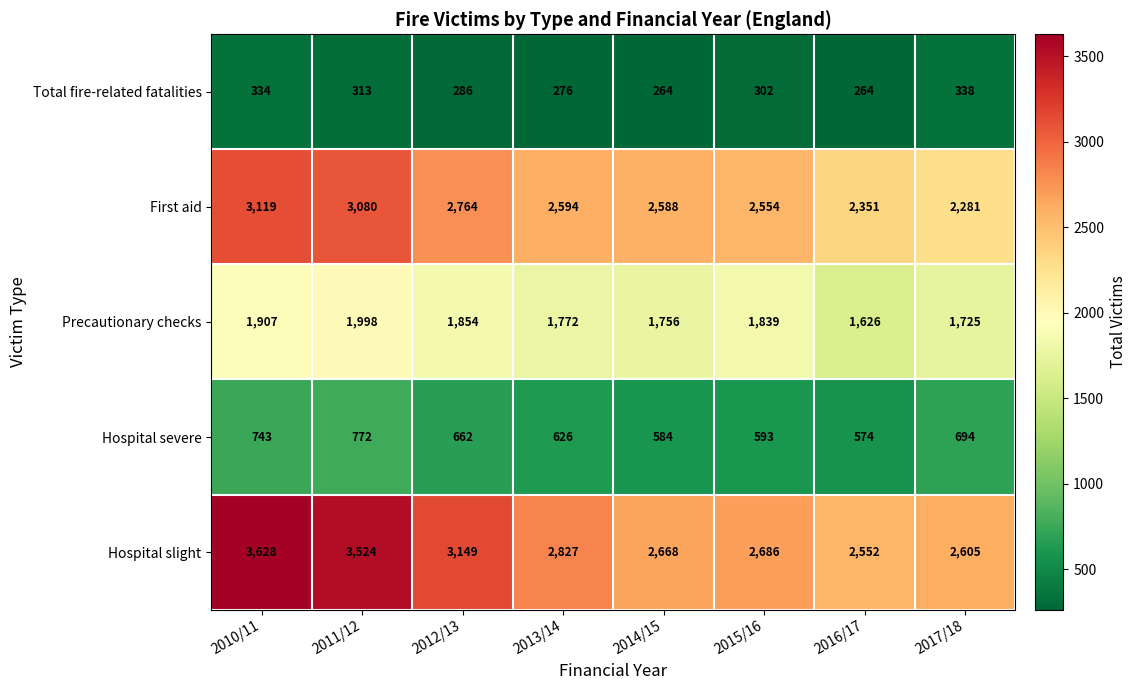

At which label does Hospital slight first exceed 2827?

2010/11